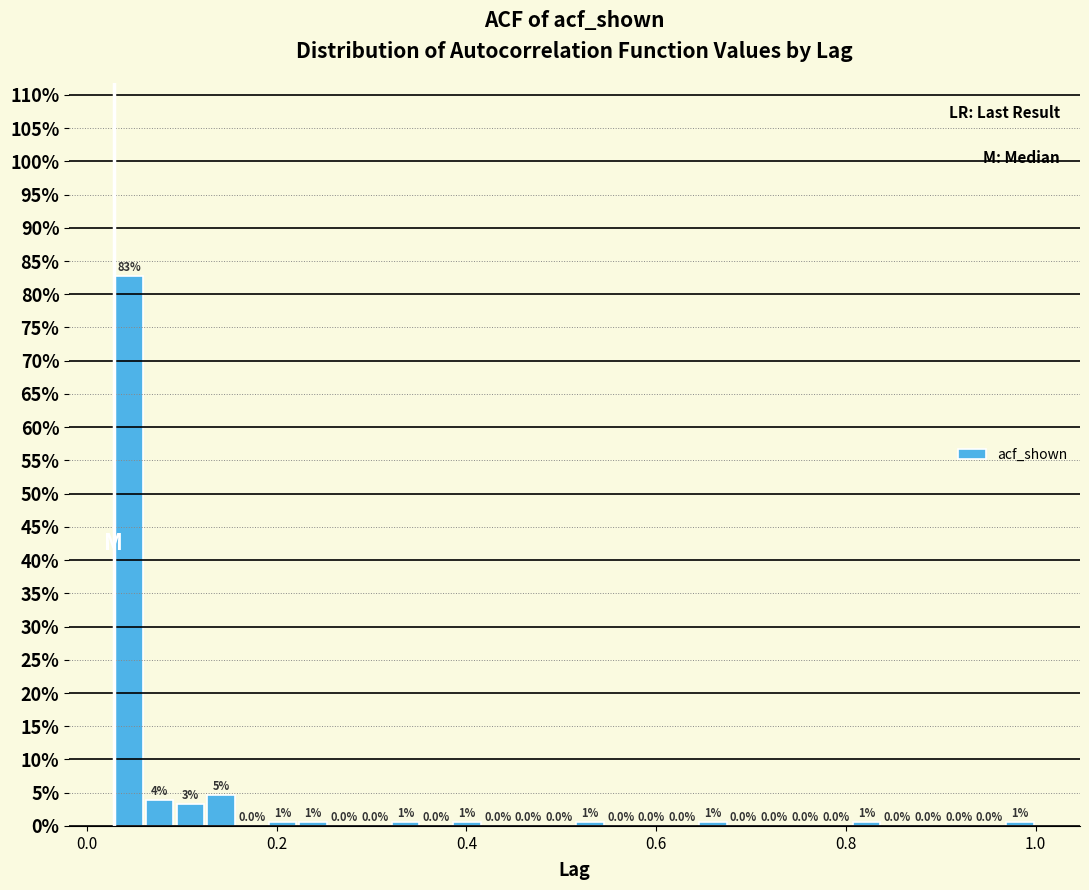

Read against the x-axis, roughly where is the centre of the tallest bar?

0.04